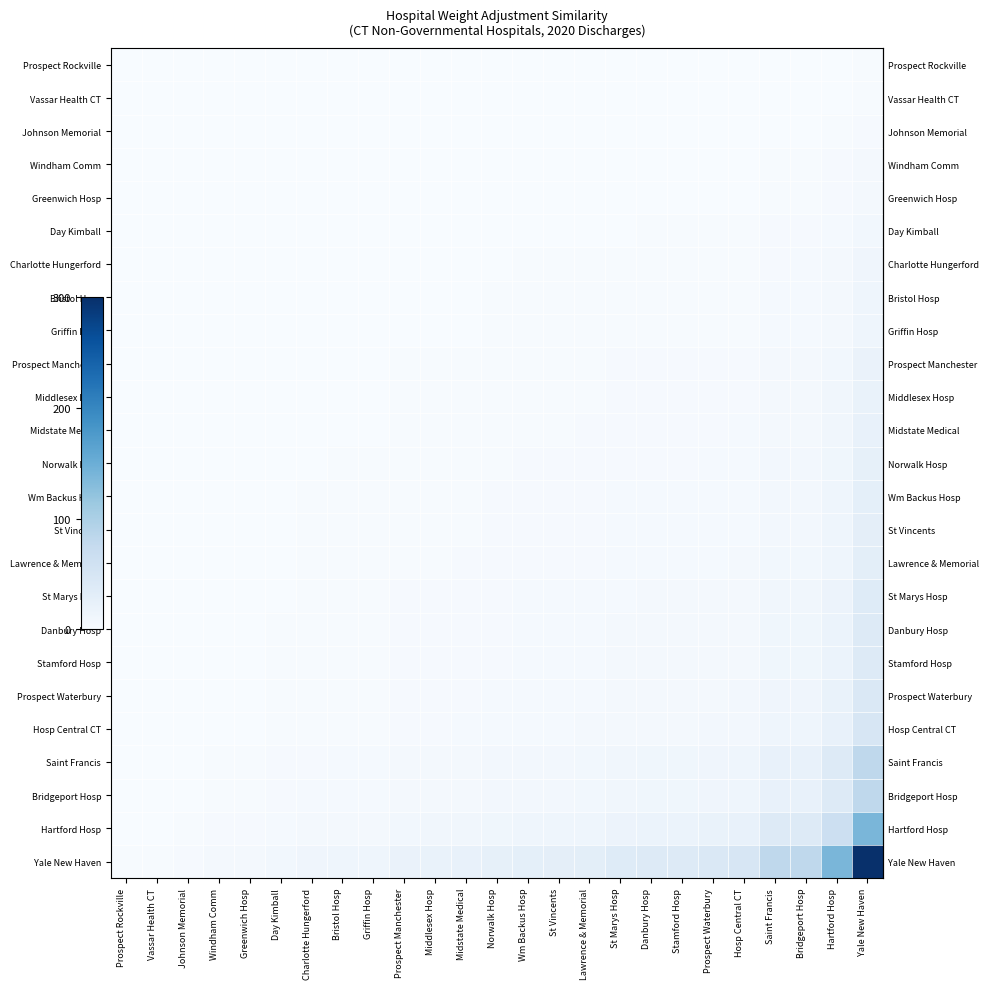

Which has a higher value, St Vincents or Johnson Memorial?

St Vincents